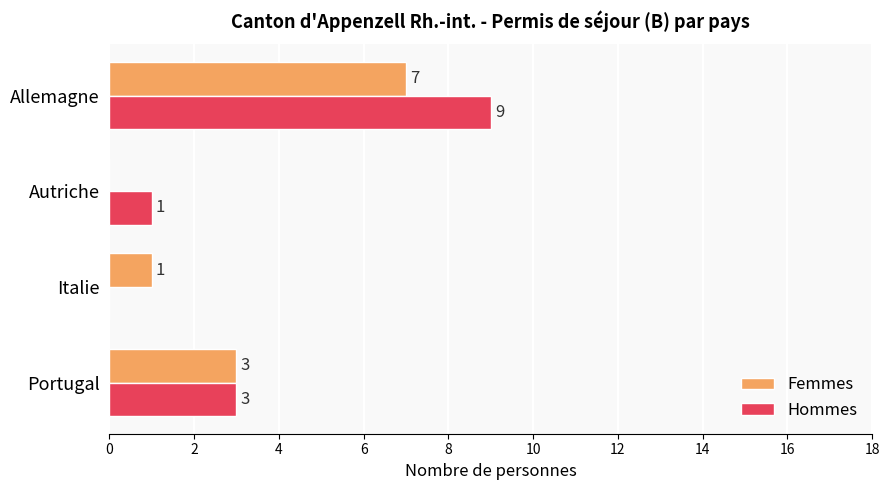

At which category is the sum across all series the highest?

Allemagne